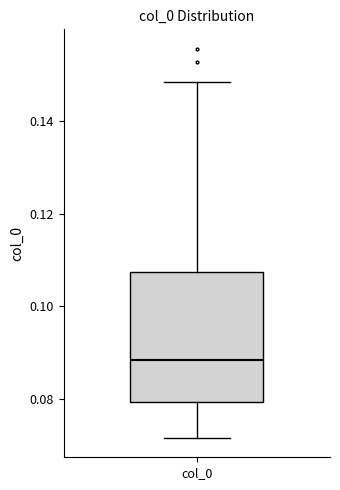

Where does the upper whisker of the box for col_0 end on the y-axis? The values are not printed on the chart, so give them approximately, as read against the axis.

0.148